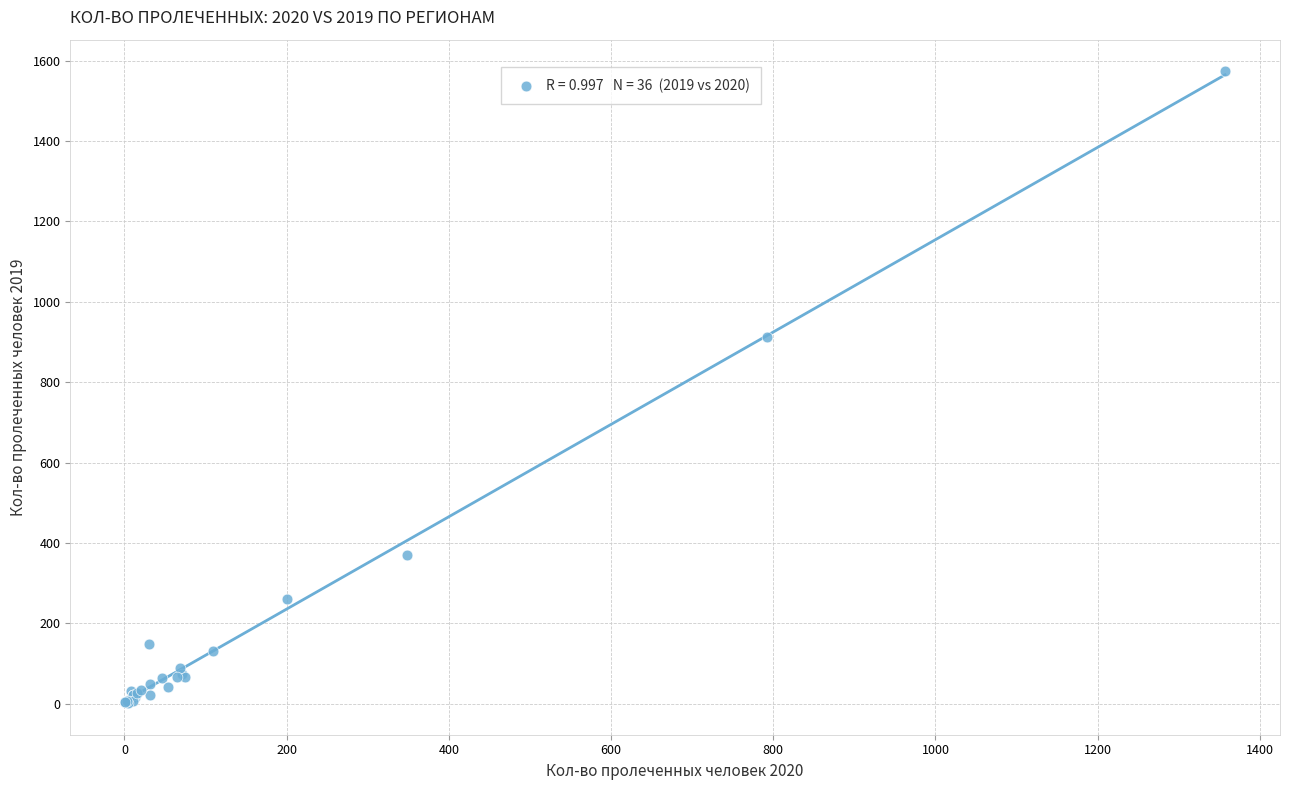

What Y value in the scatter plot is closest to 787?

912